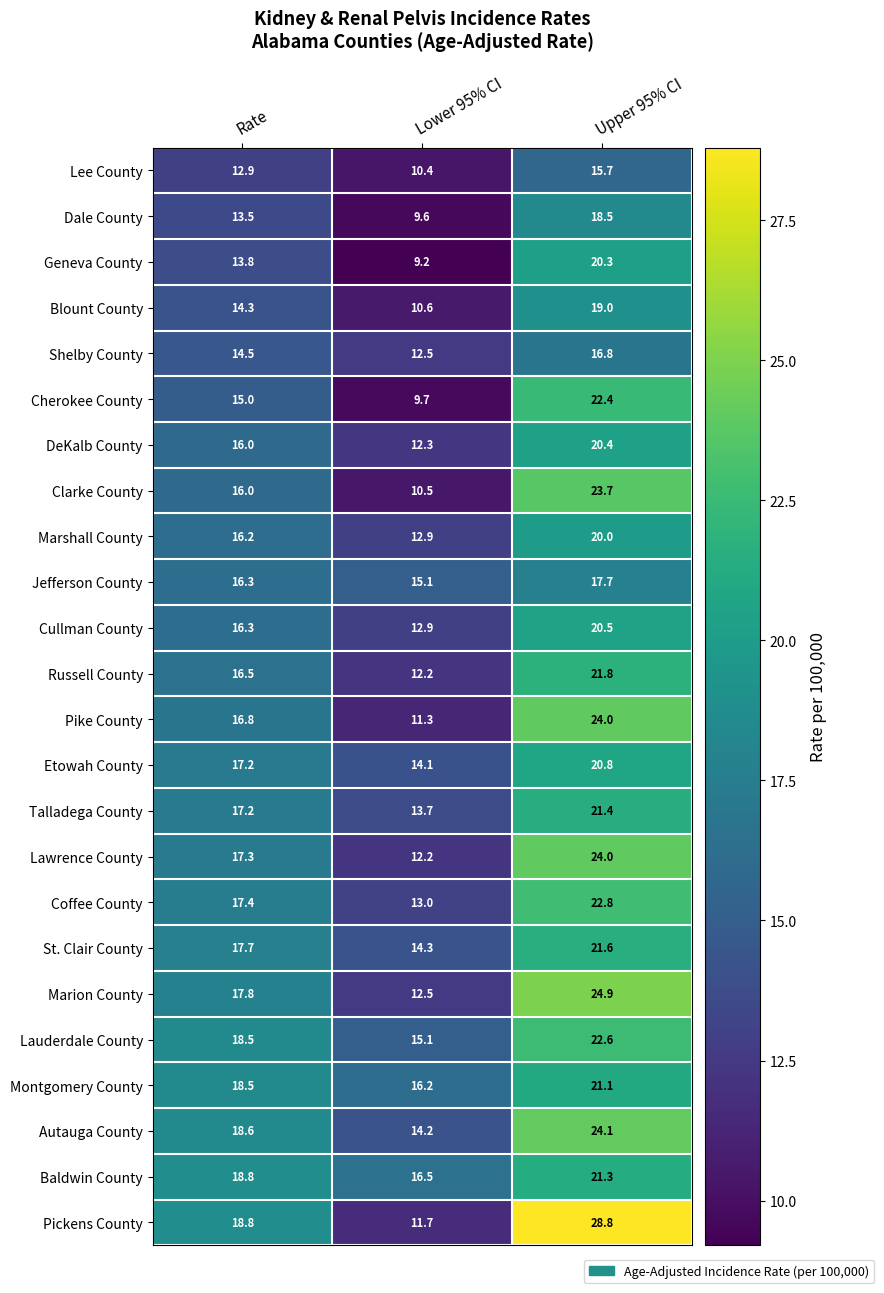

At which label is Cullman County closest to 16?

Rate